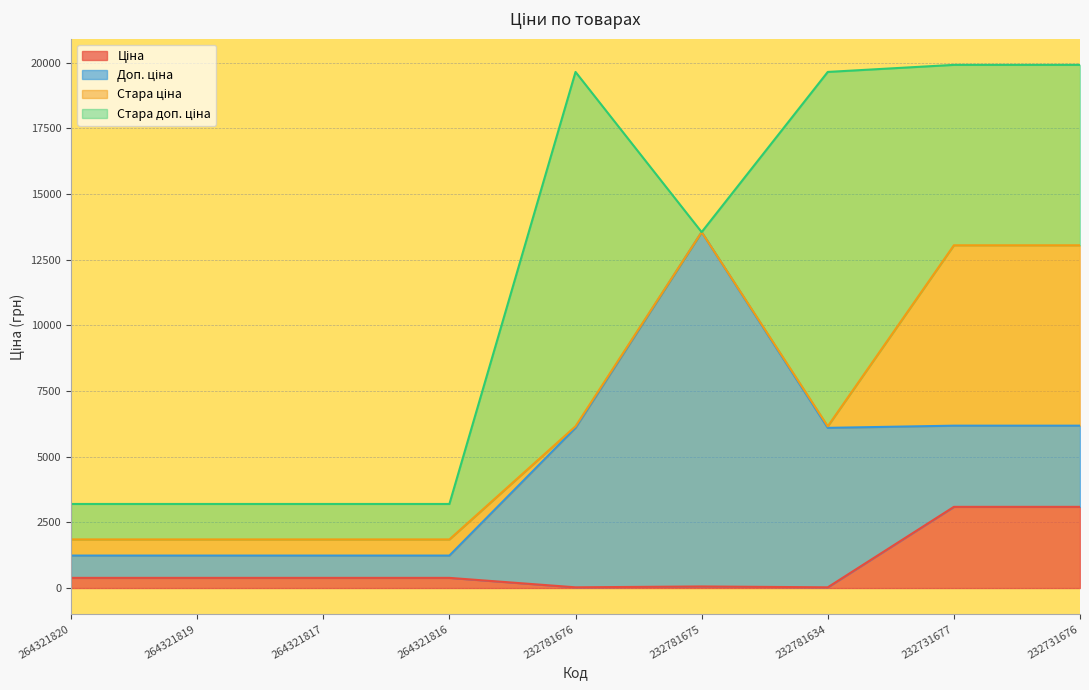

What is the average value of the Стара доп. ціна series?

5124.9